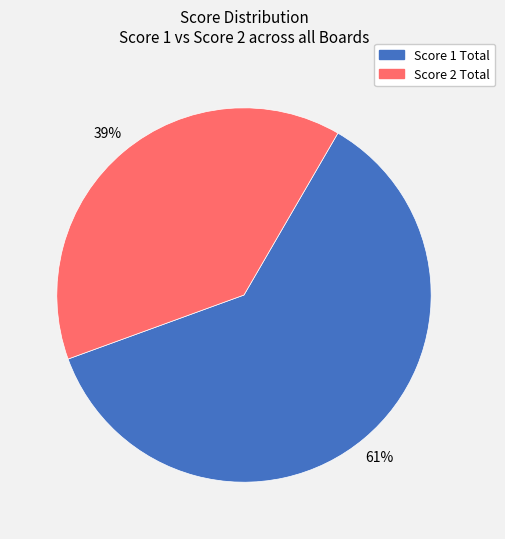

Do Score 1 Total and Score 2 Total together represent more than half of the pie?

Yes